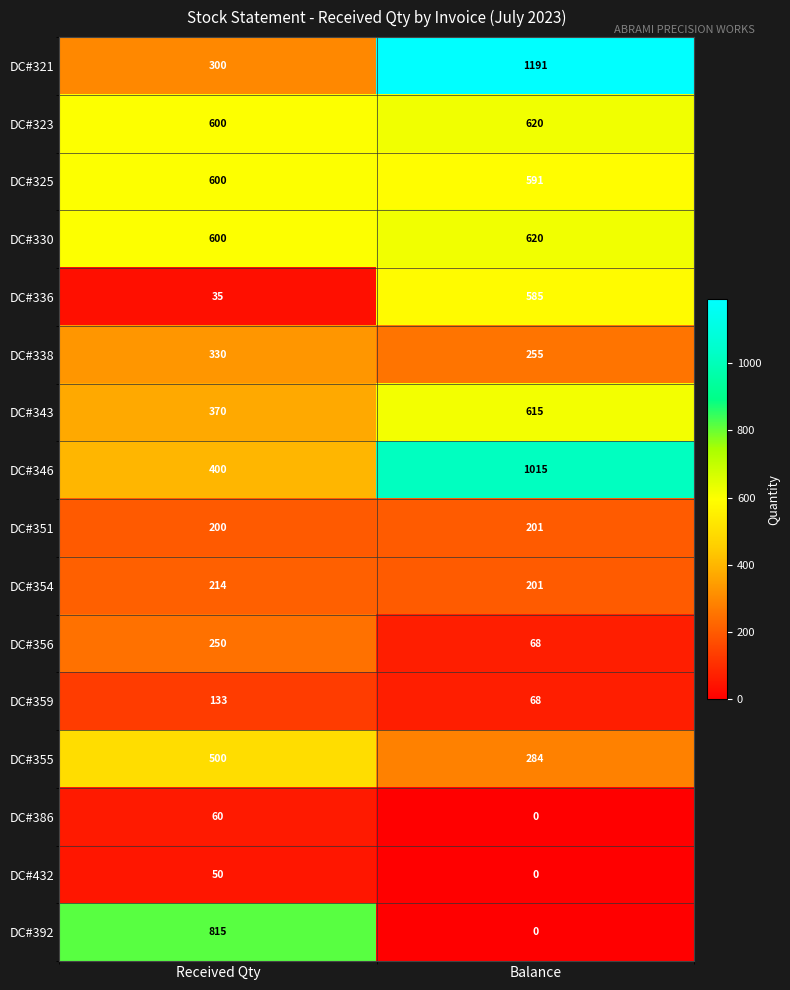

Which series has the largest range (max minus min)?

DC#321